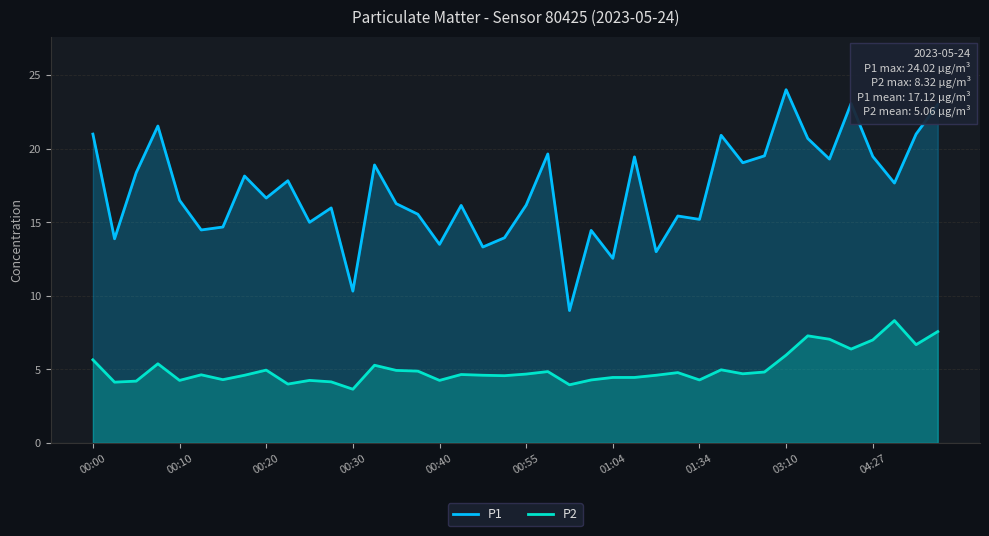

At which category does the chart reach its minimum across all series?

00:30